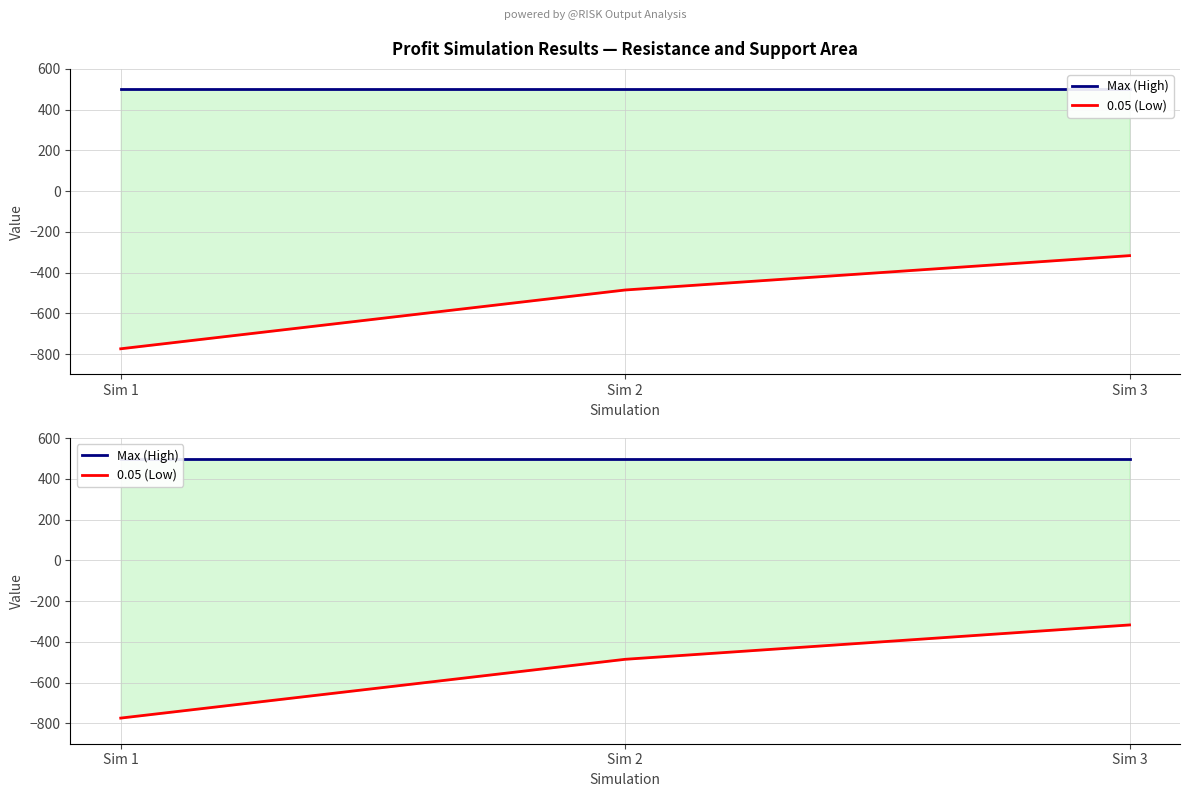

Reading left to right, extract all data points from this chart.

Max (High): 500.0	500.0	500.0
0.05 (Low): -774.1	-485.5	-316.9